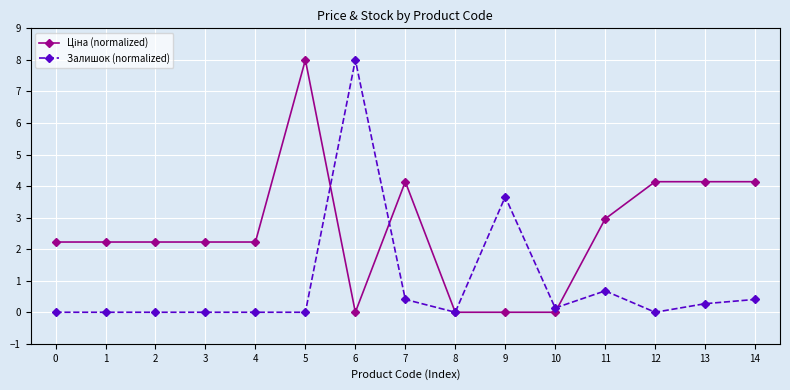

At how many categories does at least one series exceed 2?

13